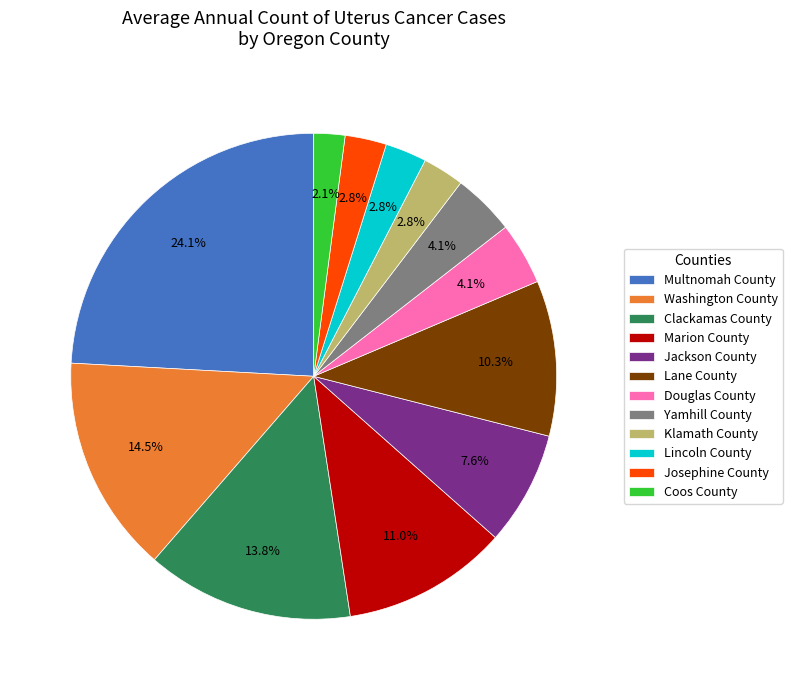

Does any single category account for the majority?

No